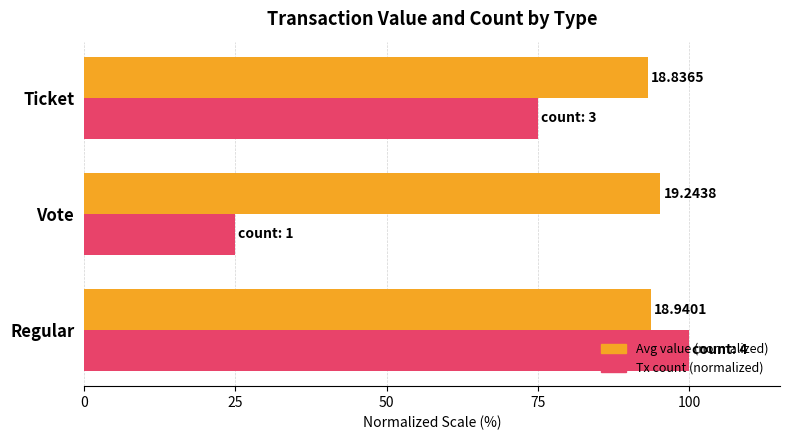

What are all the series names shown in the legend?

Avg value (normalized), Tx count (normalized)